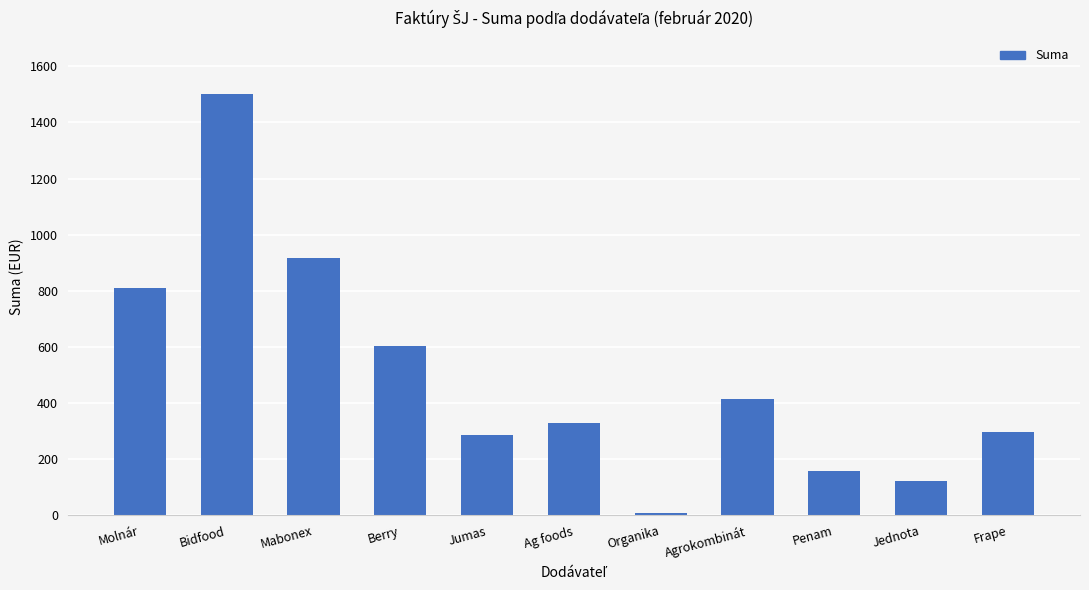

What position from the left is Berry?

4